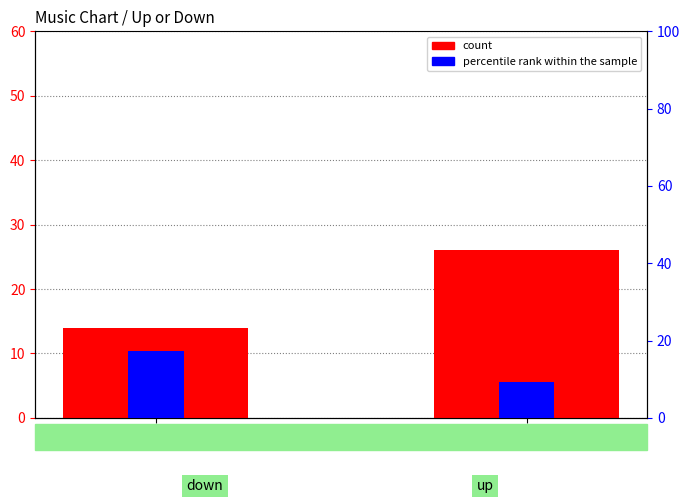

At which label does percentile rank within the sample reach its peak?

down